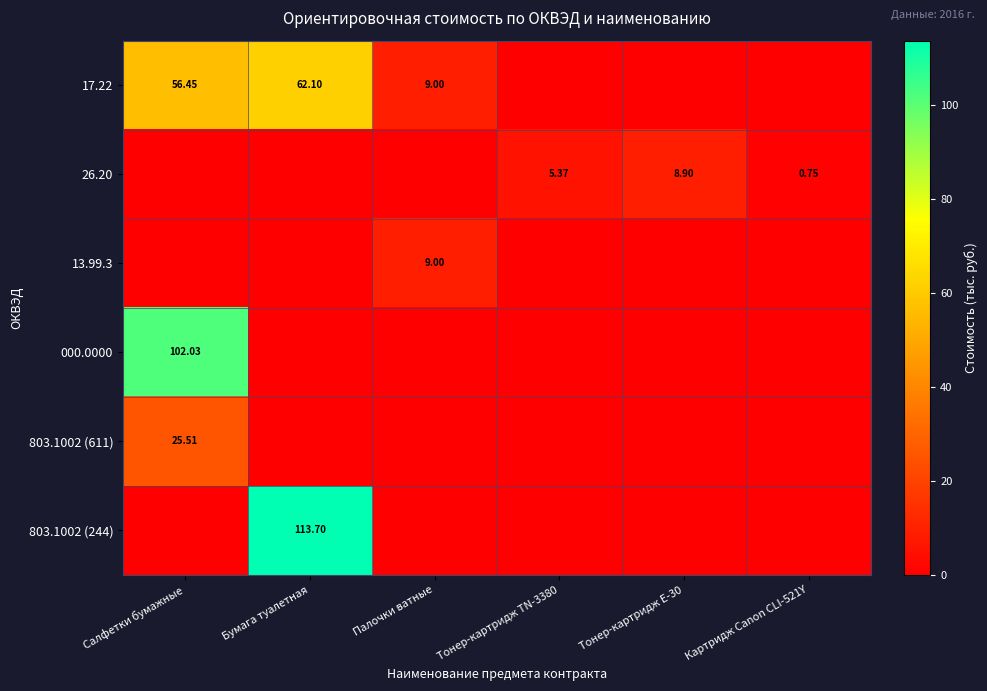

Is it true that 13.99.3 equals 9.0 at Палочки ватные?

True